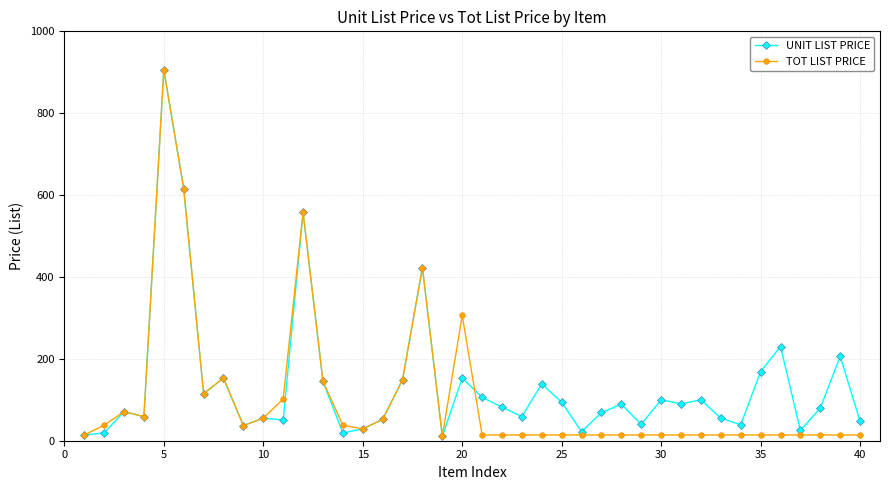

At how many categories does at least one series exceed 253?

5